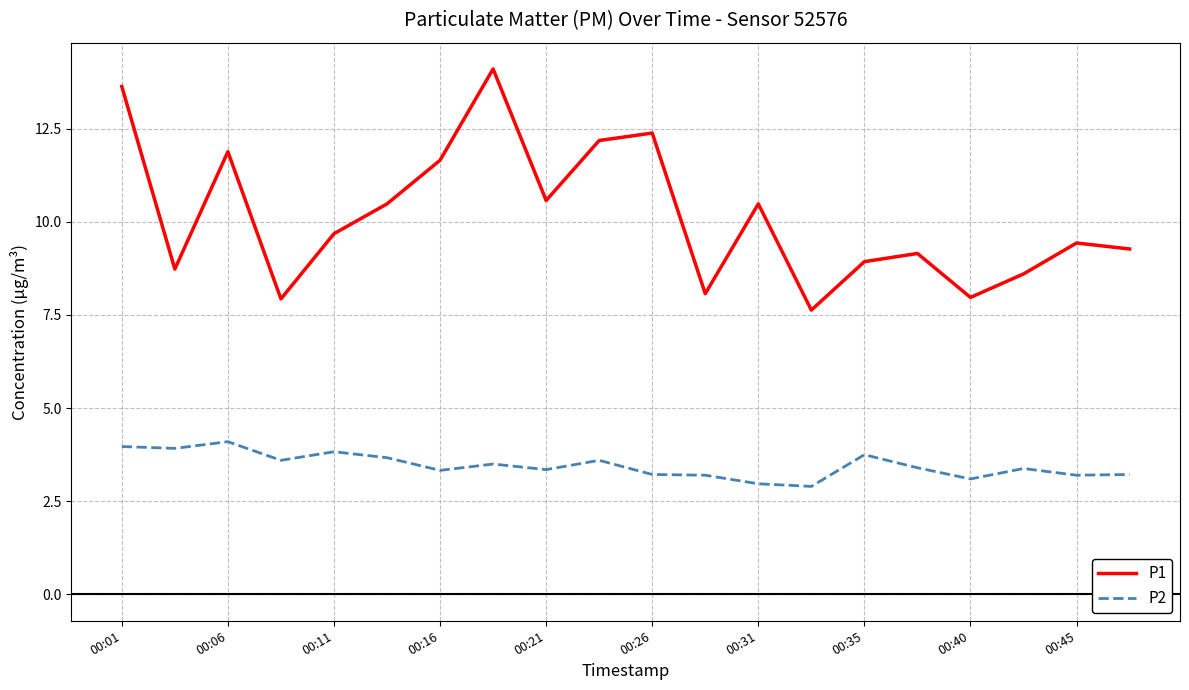

What is the difference between the maximum and minimum values in the P1 series?

6.5